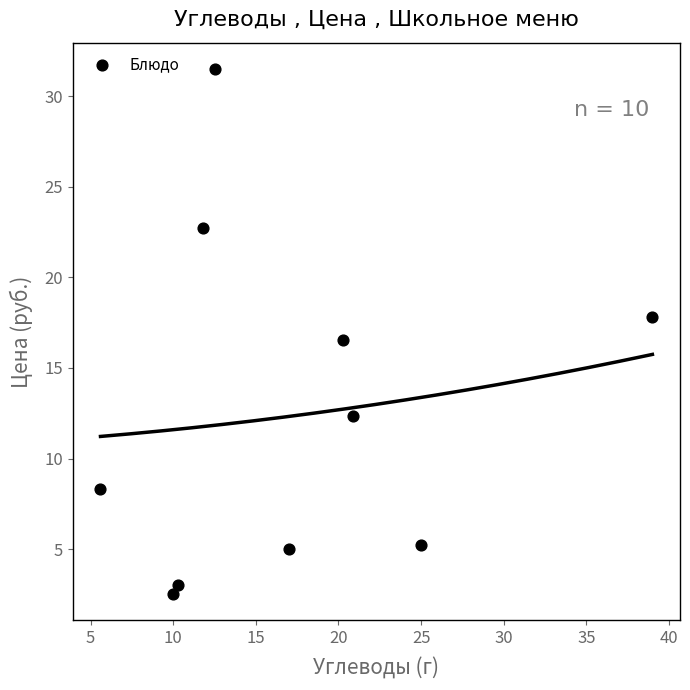

What is the average Y value?

12.5